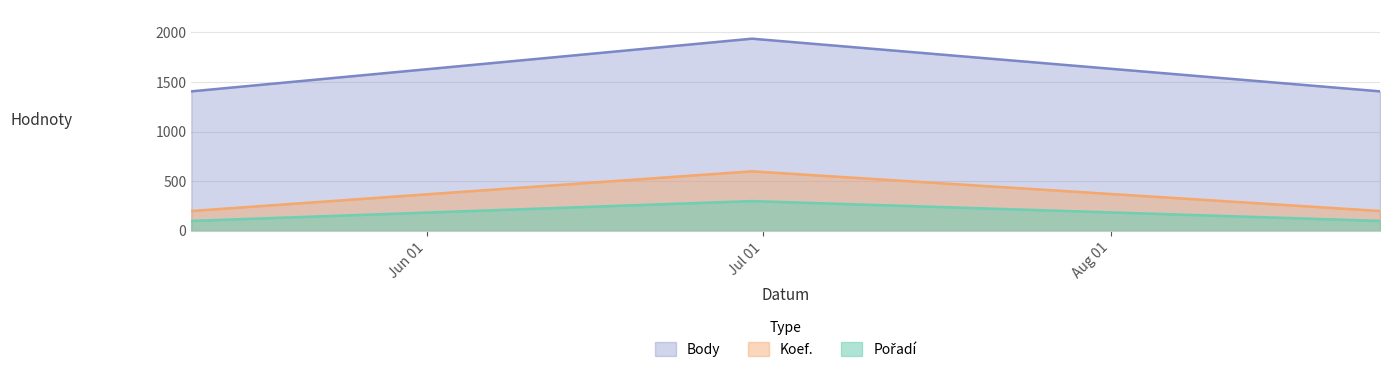

Reading left to right, what are all the values shown in this chart?

Koef.: 2012-05-11=1406	2012-06-30=1937	2012-08-25=1406
Pořadí: 2012-05-11=200	2012-06-30=600	2012-08-25=200
Body: 2012-05-11=100	2012-06-30=300	2012-08-25=100